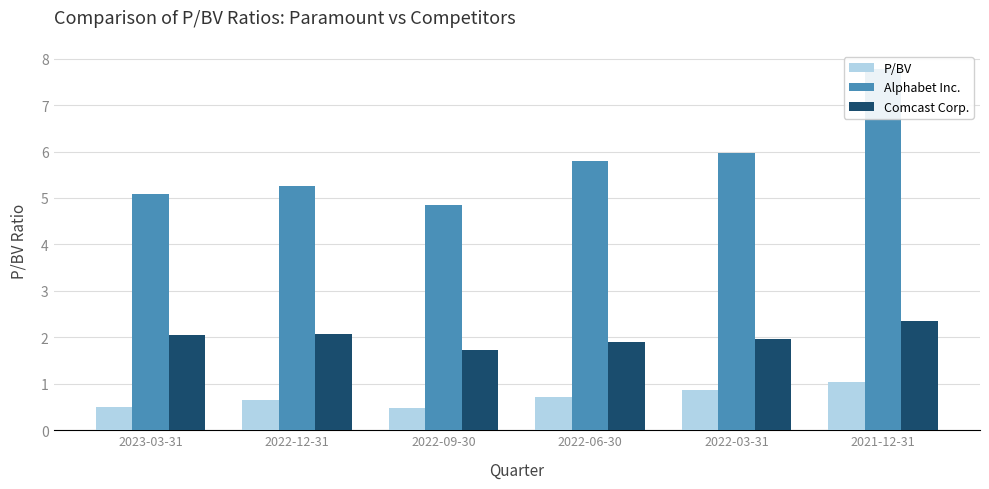

What are all the series names shown in the legend?

P/BV, Alphabet Inc., Comcast Corp.